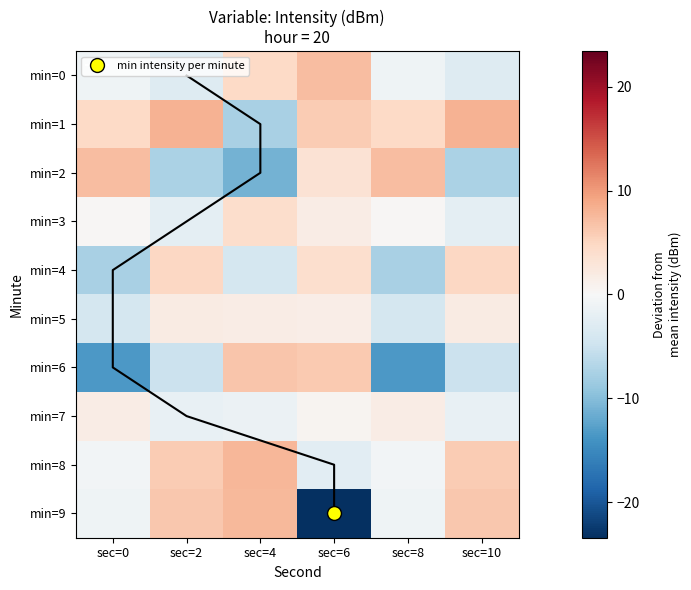

Which has a higher value, sec=10 or sec=2?

sec=10